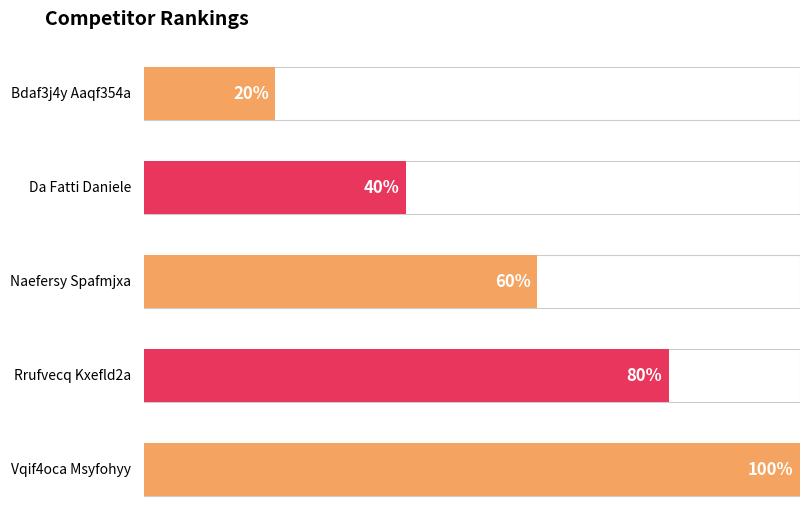

Are the bars horizontal?

Yes